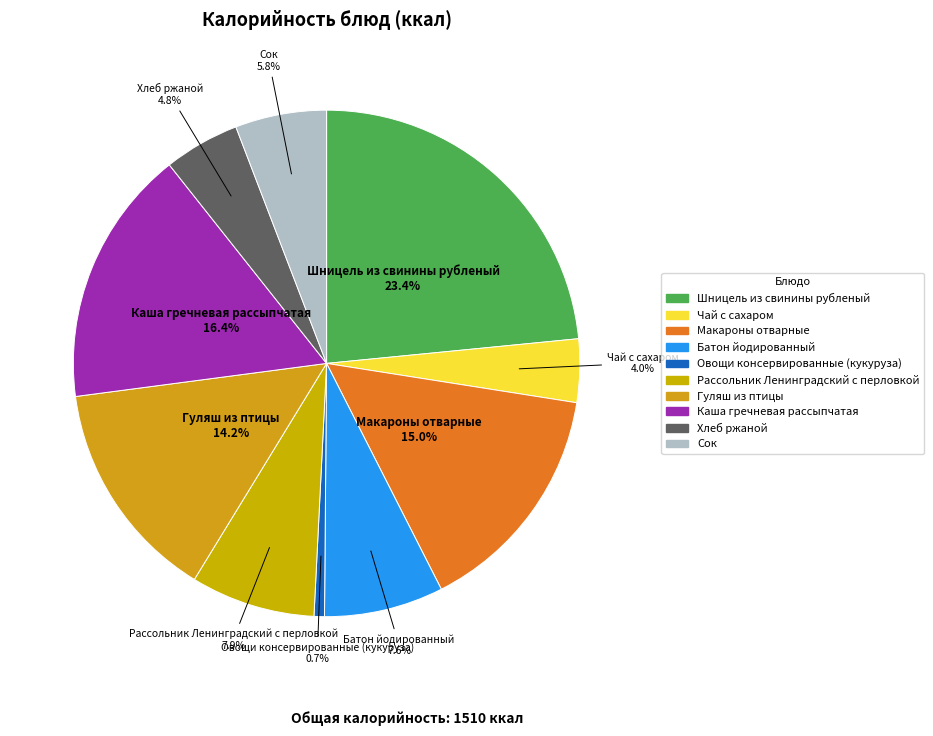

Which category has the biggest portion of the pie?

Шницель из свинины рубленый